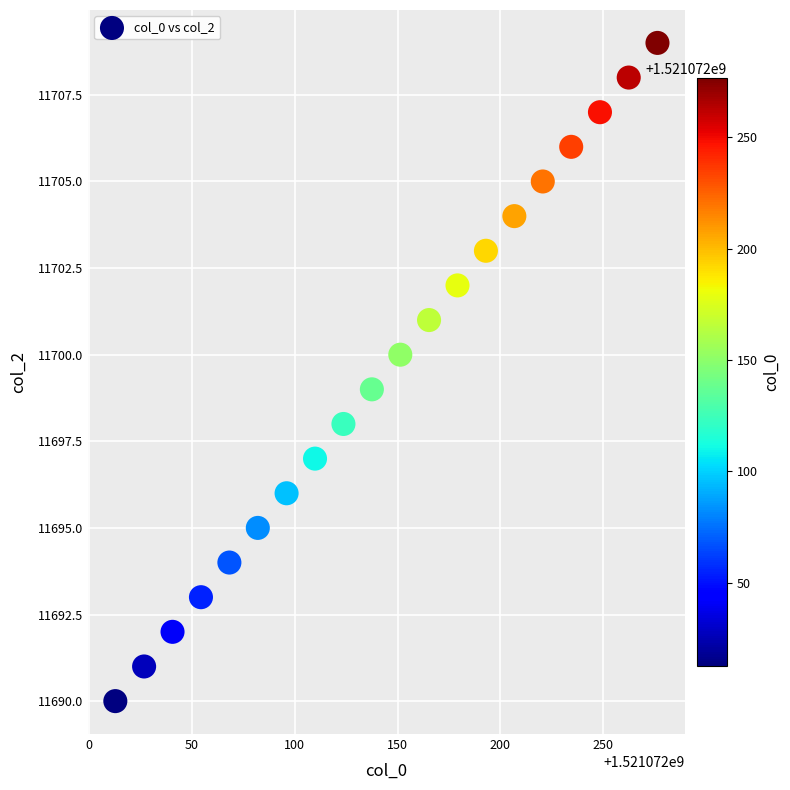

What is the range of Y values (max minus min)?

19